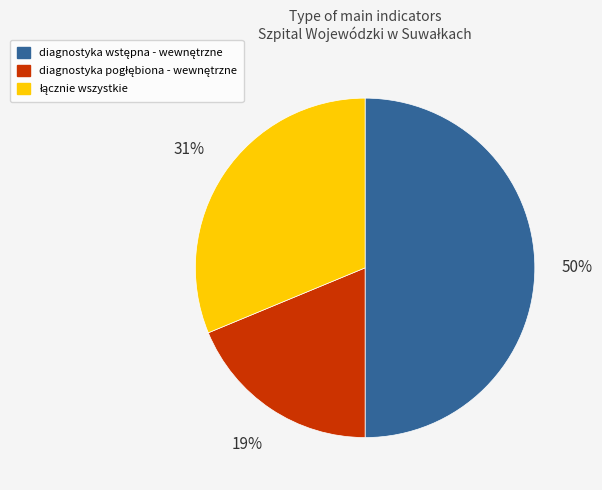

To the nearest percent, what is the average slice percentage?

33%